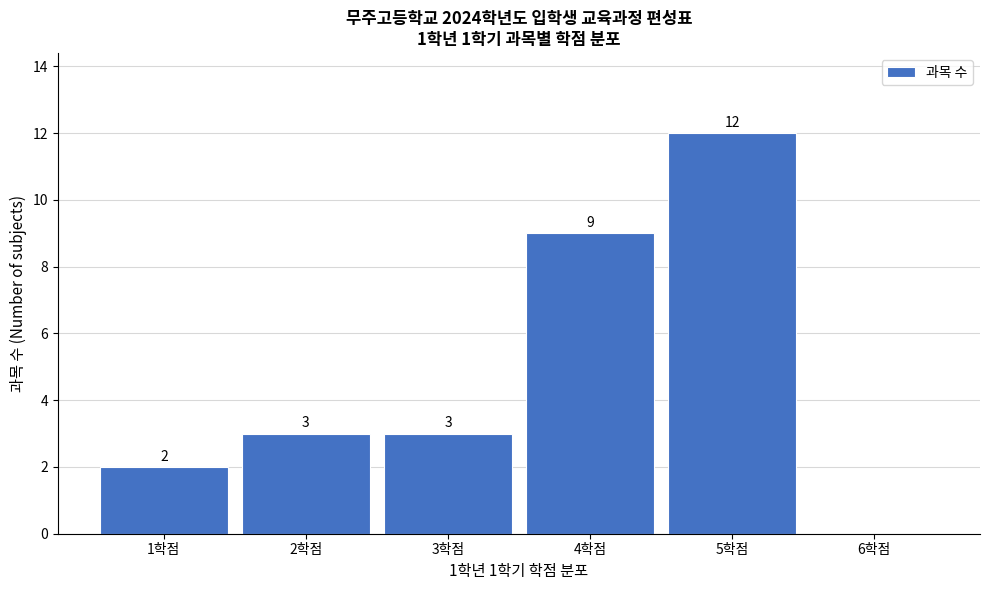

Reading left to right, transcribe all the data shown in this chart.

1학점=2	2학점=3	3학점=3	4학점=9	5학점=12	6학점=0